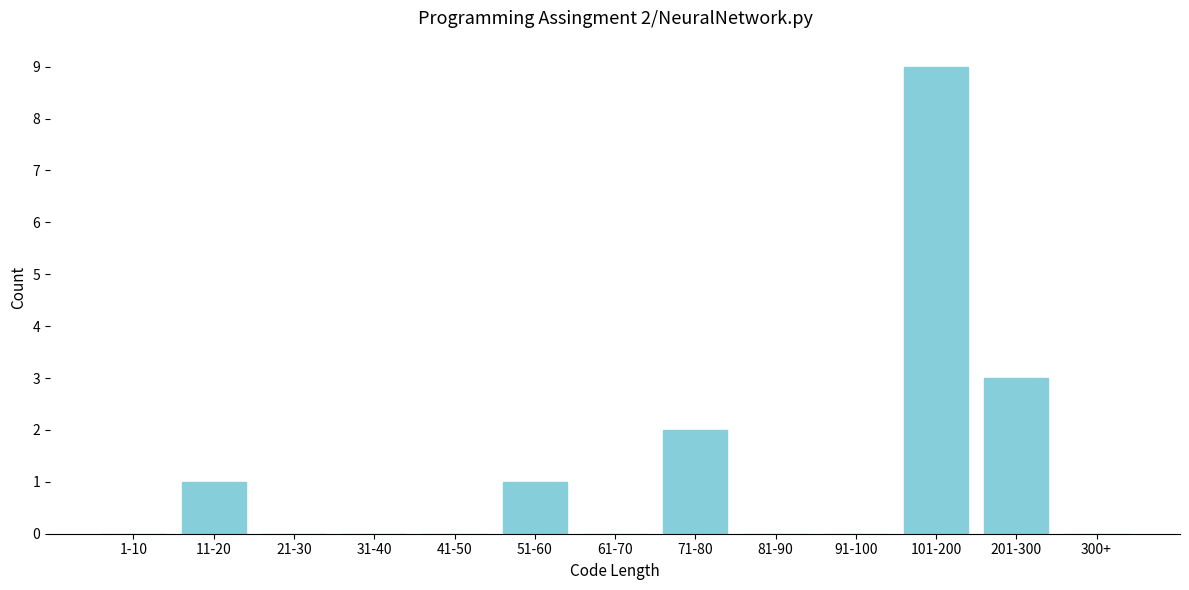

Reading left to right, extract all data points from this chart.

1-10=0	11-20=1	21-30=0	31-40=0	41-50=0	51-60=1	61-70=0	71-80=2	81-90=0	91-100=0	101-200=9	201-300=3	300+=0